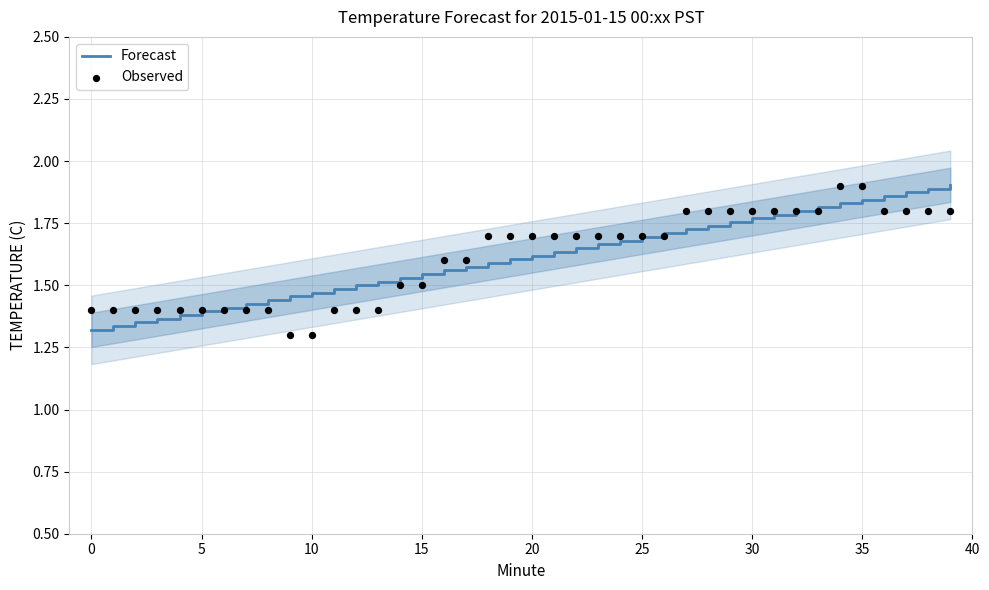

At how many categories does at least one series exceed 1?

40